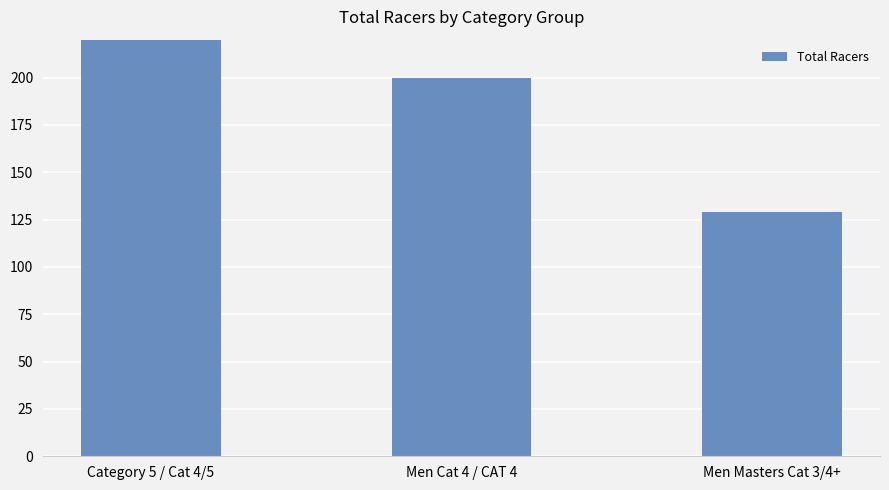

List the labels in order of value, smallest first.

Men Masters Cat 3/4+, Men Cat 4 / CAT 4, Category 5 / Cat 4/5